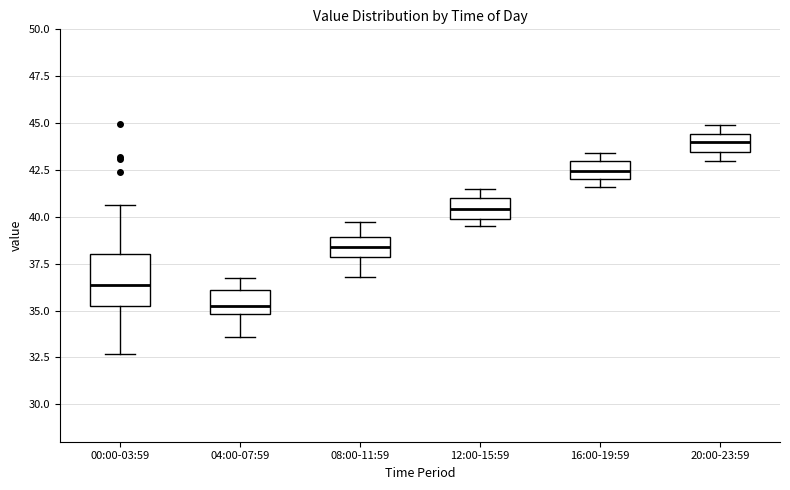

Where does the median line of the box for 20:00-23:59 sit on the y-axis? The values are not printed on the chart, so give them approximately, as read against the axis.

44.0